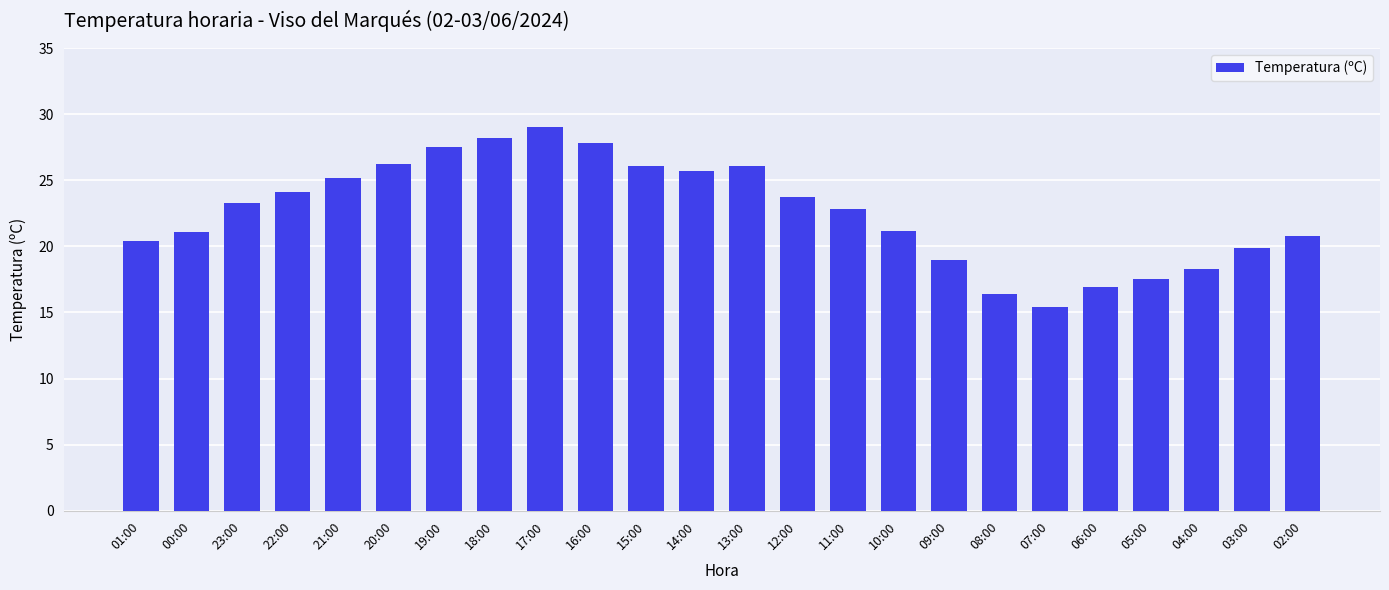

What is the sum of all values?

542.6